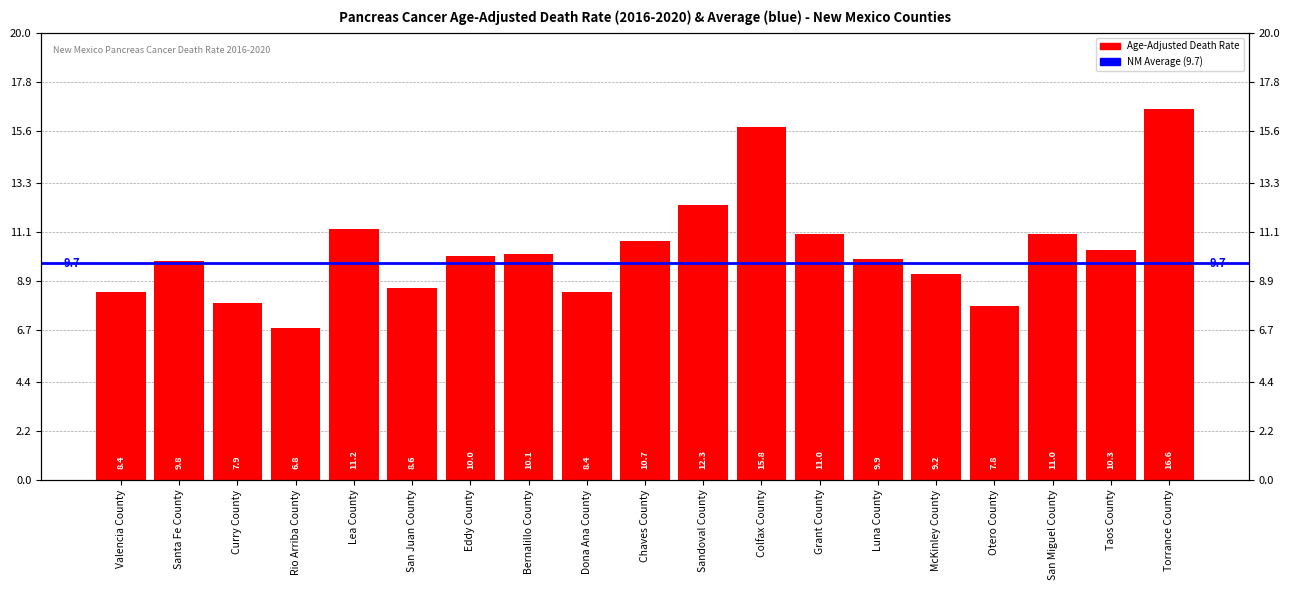

Reading right to left, extract all data points from this chart.

Torrance County=16.6	Taos County=10.3	San Miguel County=11.0	Otero County=7.8	McKinley County=9.2	Luna County=9.9	Grant County=11.0	Colfax County=15.8	Sandoval County=12.3	Chaves County=10.7	Dona Ana County=8.4	Bernalillo County=10.1	Eddy County=10.0	San Juan County=8.6	Lea County=11.2	Rio Arriba County=6.8	Curry County=7.9	Santa Fe County=9.8	Valencia County=8.4